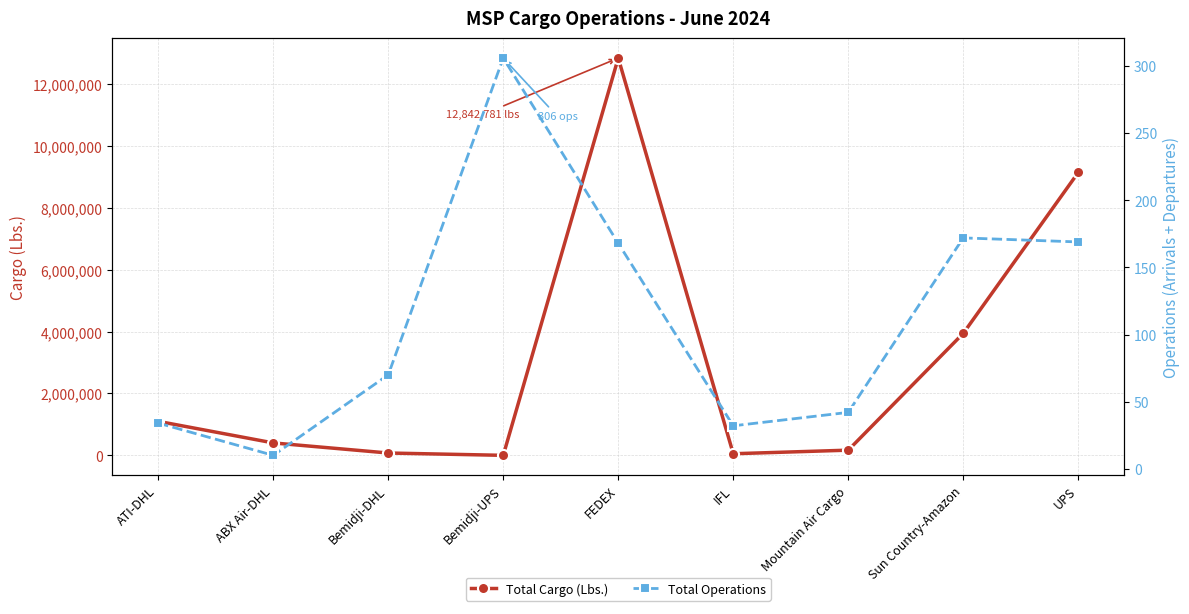

What is the difference between the maximum and second lowest values in the Total Operations series?

274